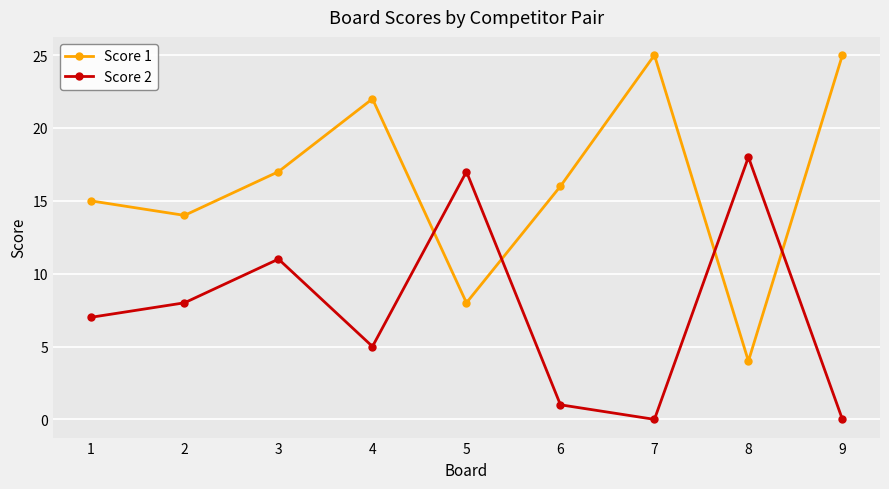

Where is the first local minimum for Score 2?

4